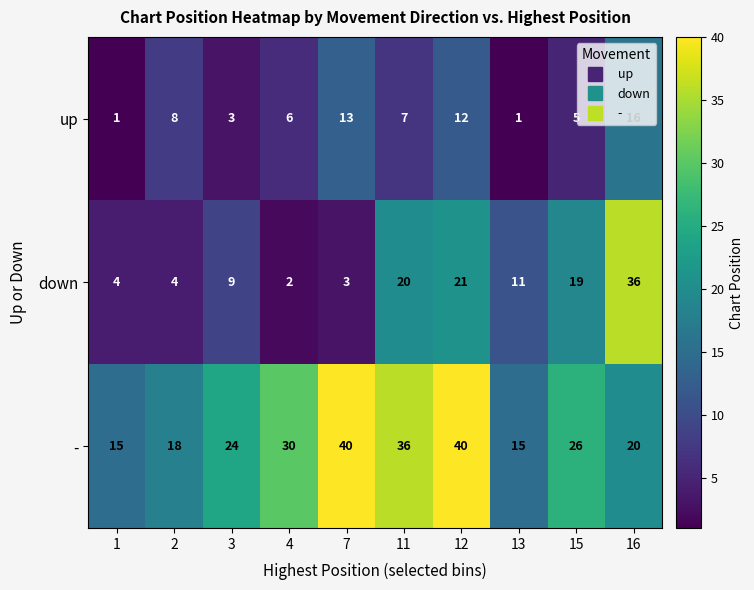

True or false: down has a value of 57 at 16.

False